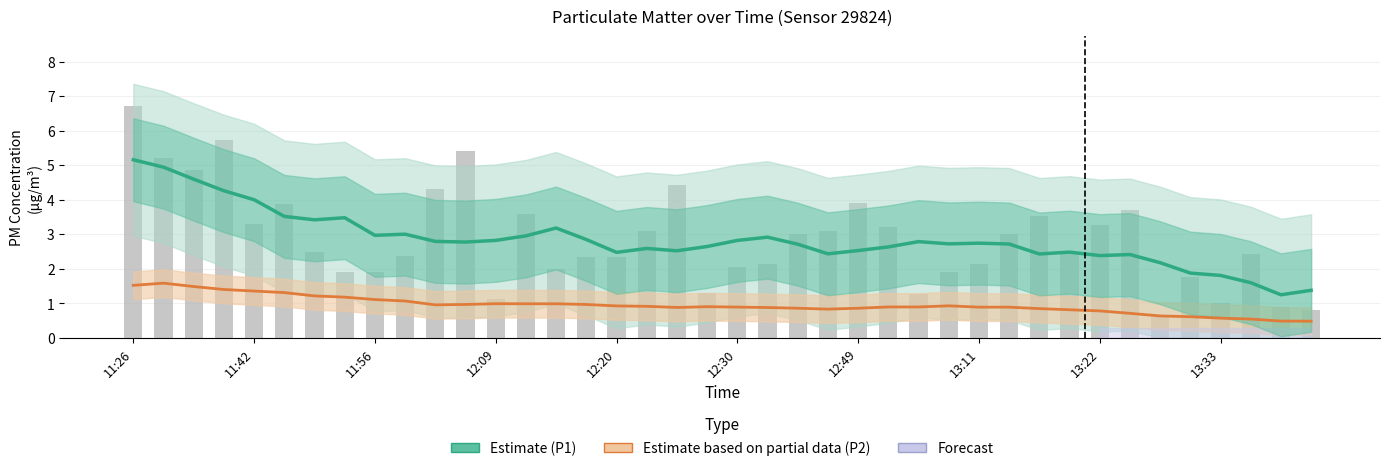

At how many categories does at least one series exceed 4?

5